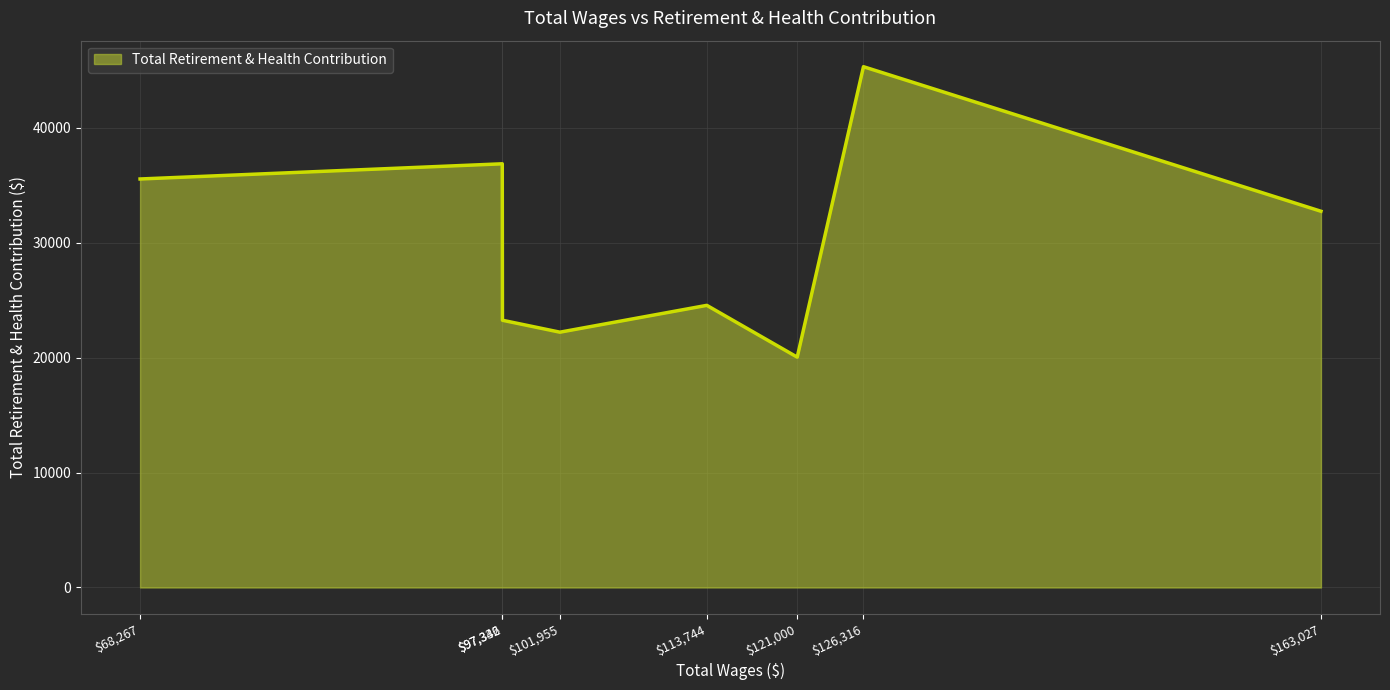

Is it true that the value at $121,000 is 31072?

False